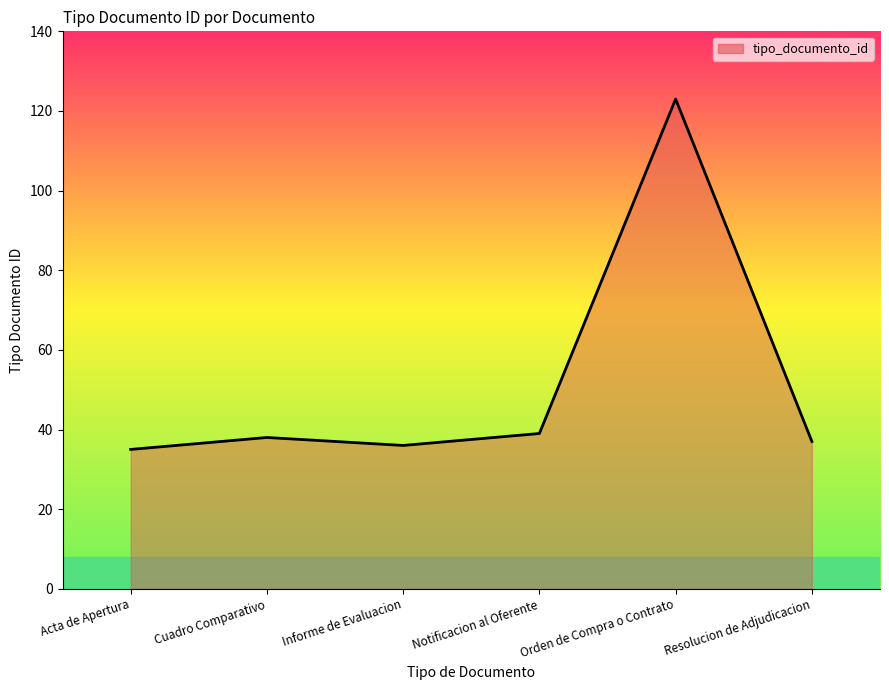

What is the average value?

51